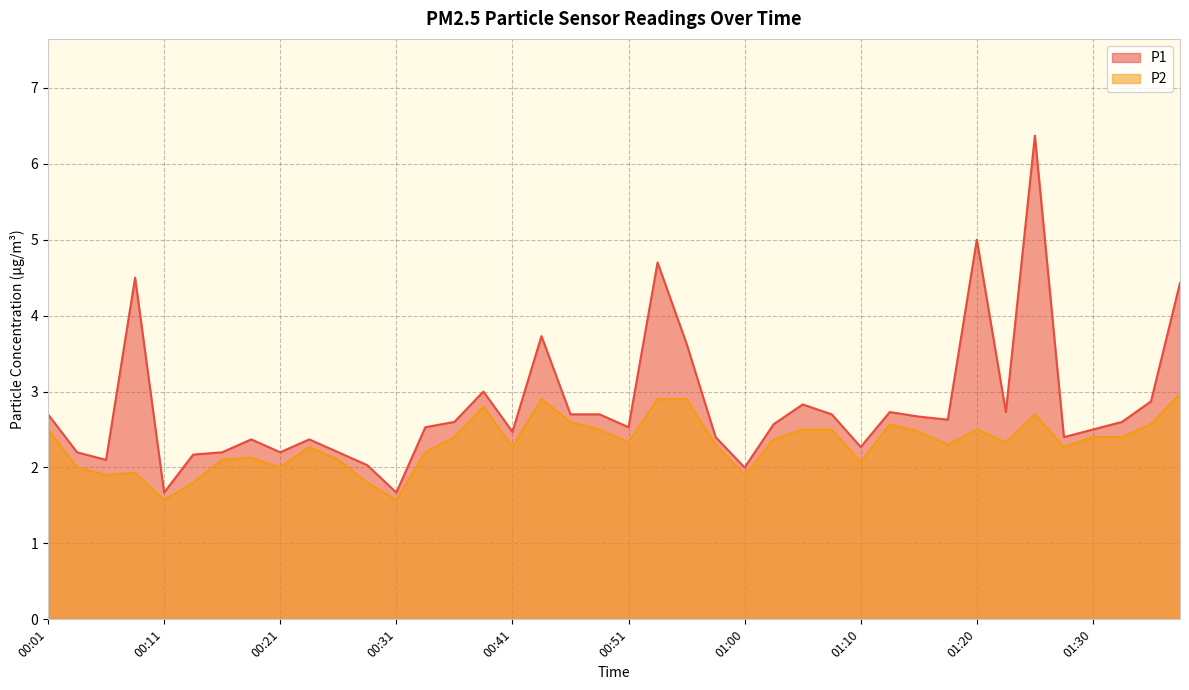

Rank the series at 01:23 from highest to lowest value.

P1, P2